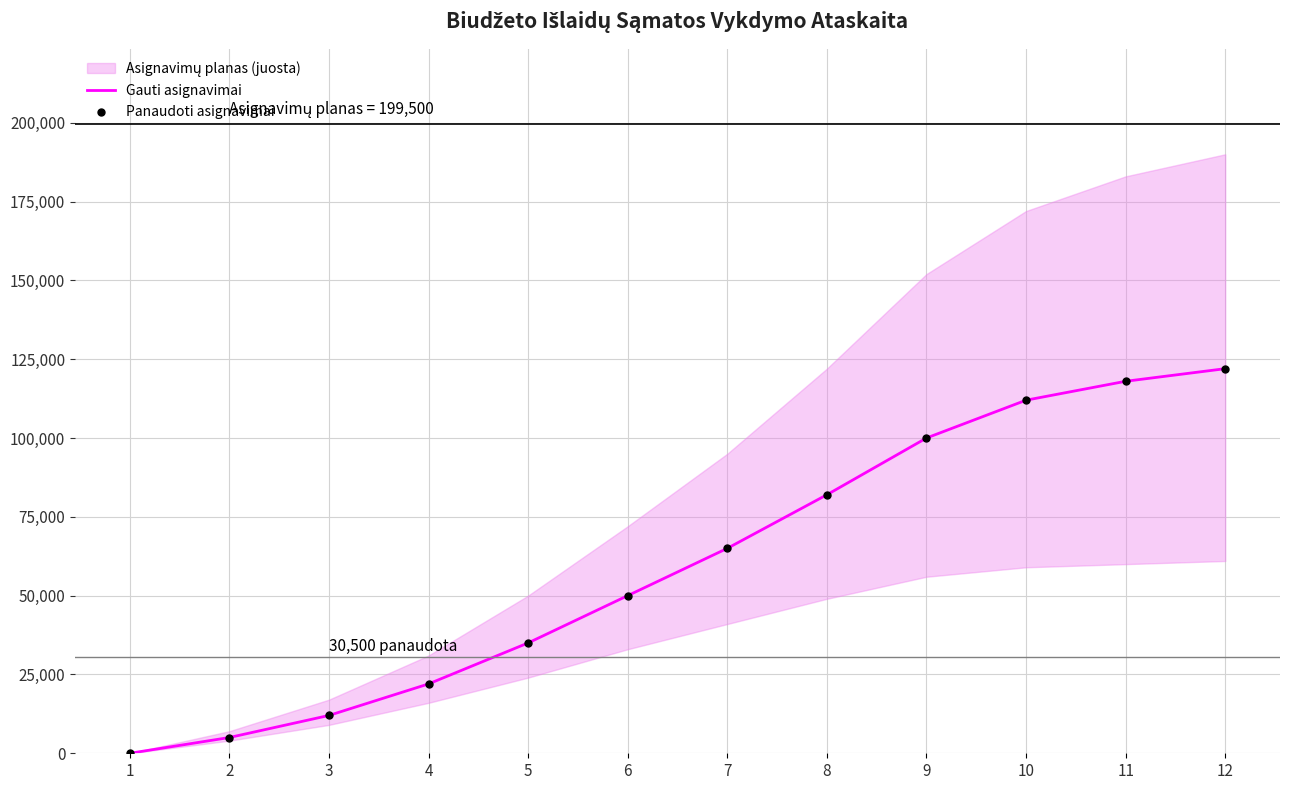

Is the value of Gauti asignavimai at 11 greater than the value of Panaudoti asignavimai at 6?

Yes